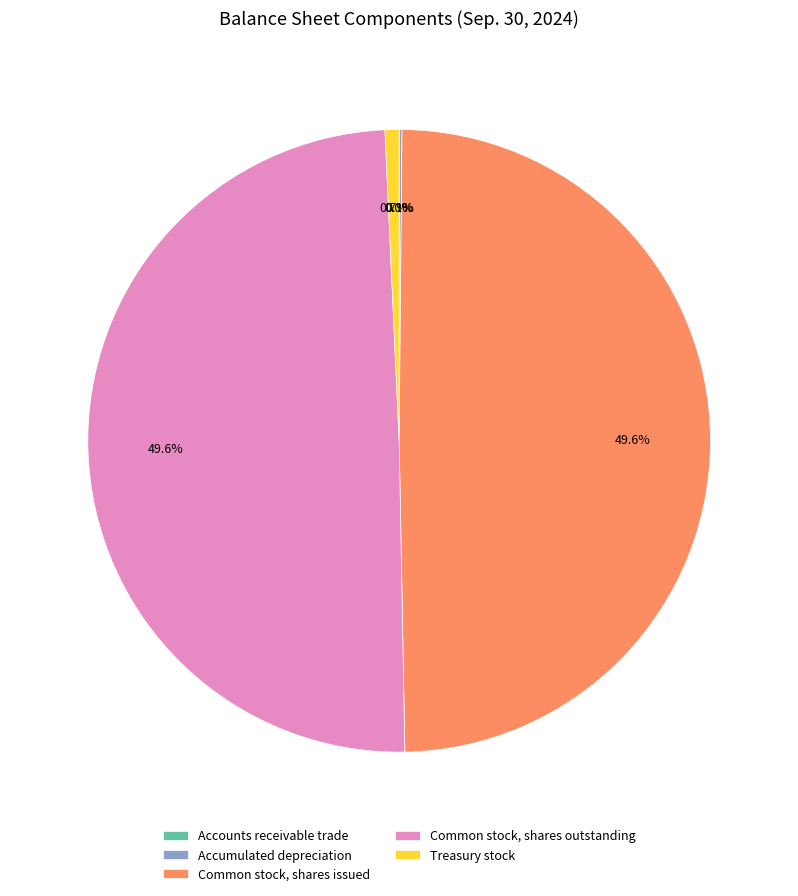

How much of the chart is everything except Common stock, shares outstanding?

50.4%